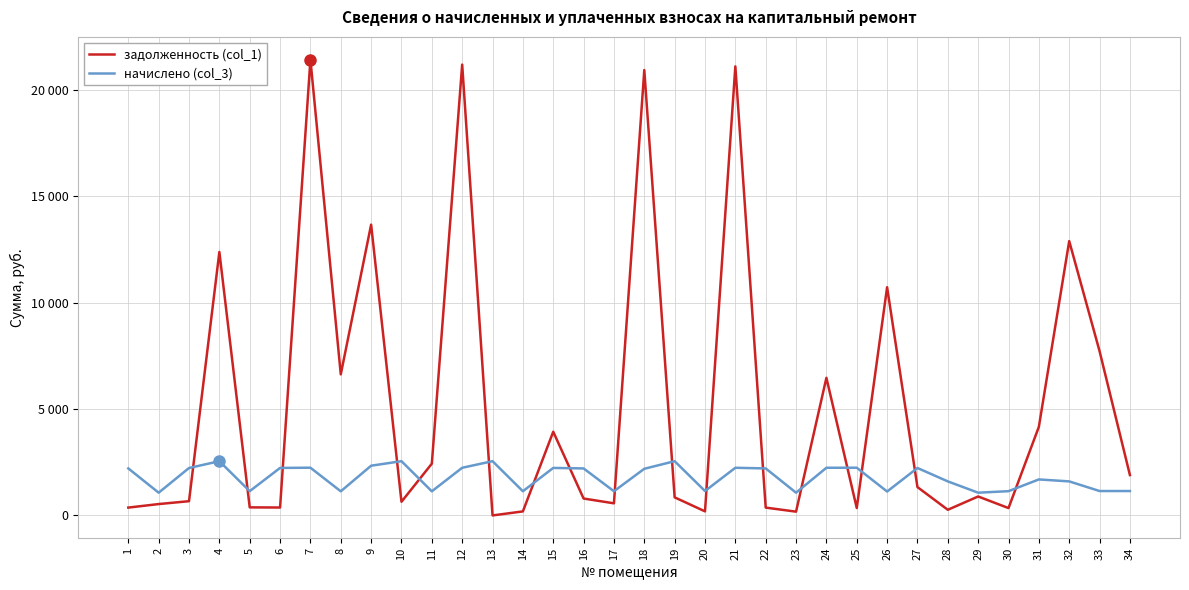

What is the maximum value for начислено (col_3)?

2548.1